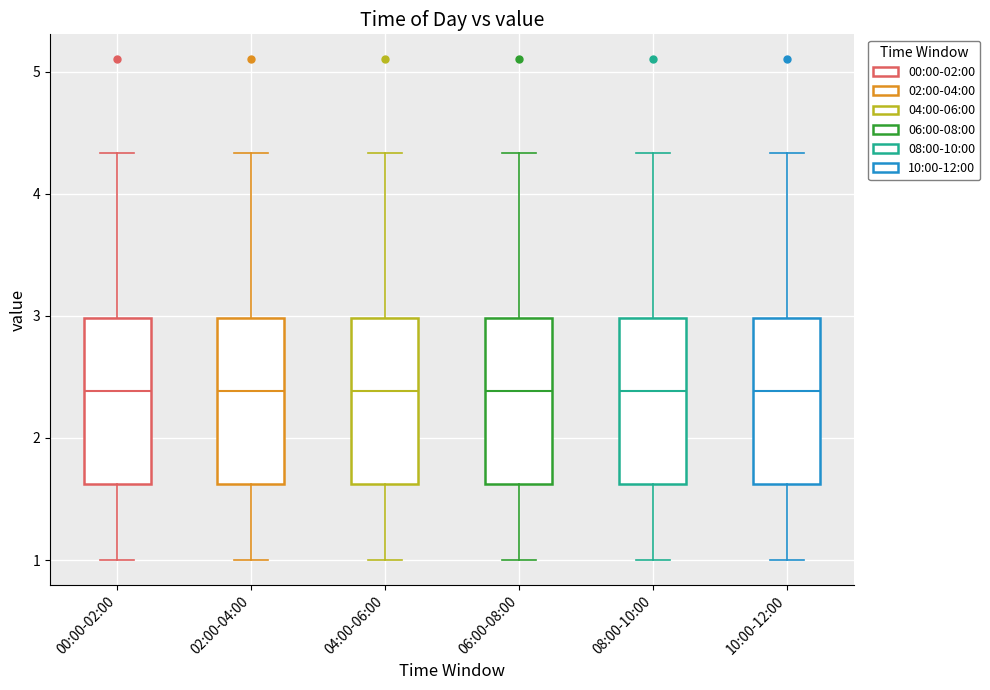

Where does the upper whisker of the box for 06:00-08:00 end on the y-axis? The values are not printed on the chart, so give them approximately, as read against the axis.

4.3